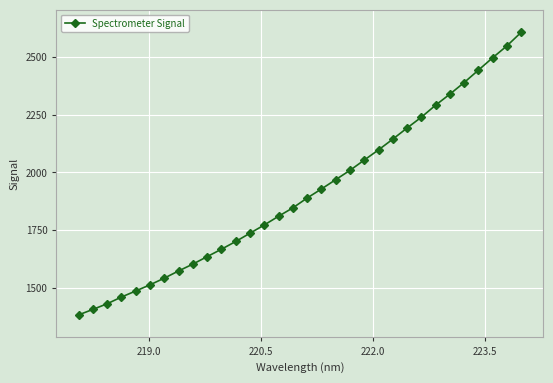

True or false: the data has more than 2 interior local peaks.

False